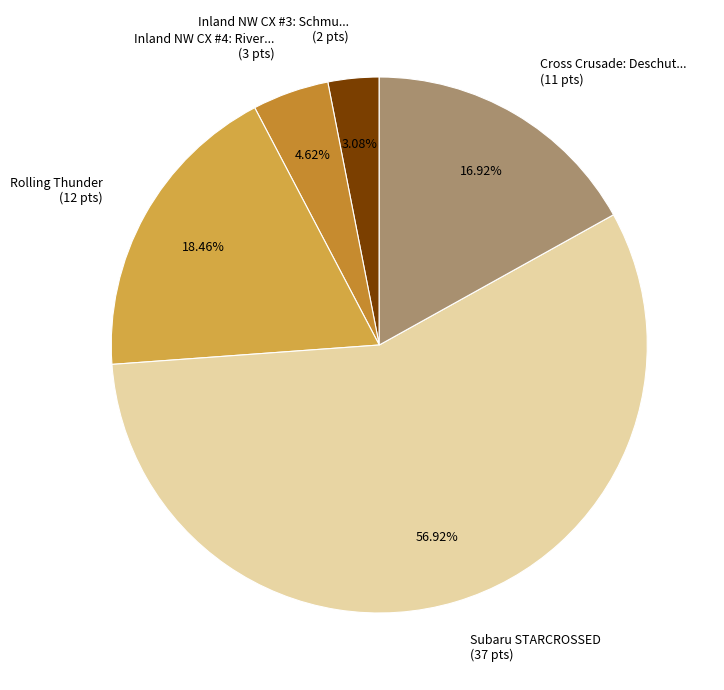

What is the smallest slice in the pie chart?

Inland NW CX #3: Schmuck Park